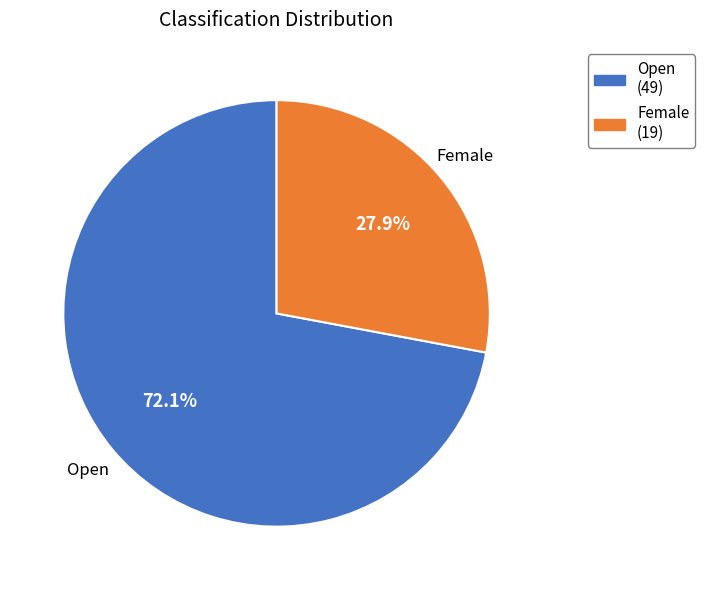

Does Female represent more than half of the total?

No